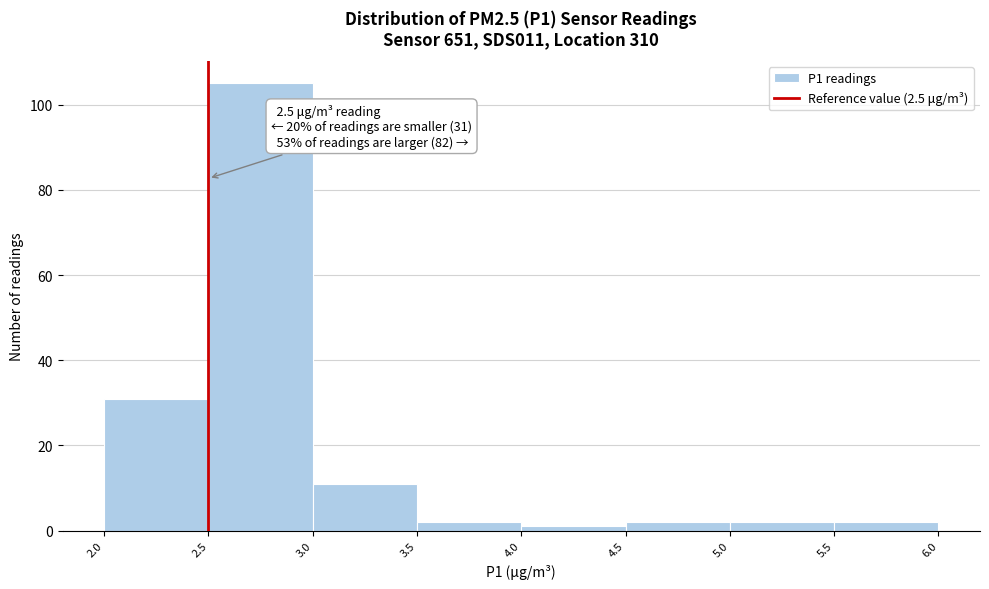

Which range on the x-axis has the tallest bar?

2.5 to 3.0